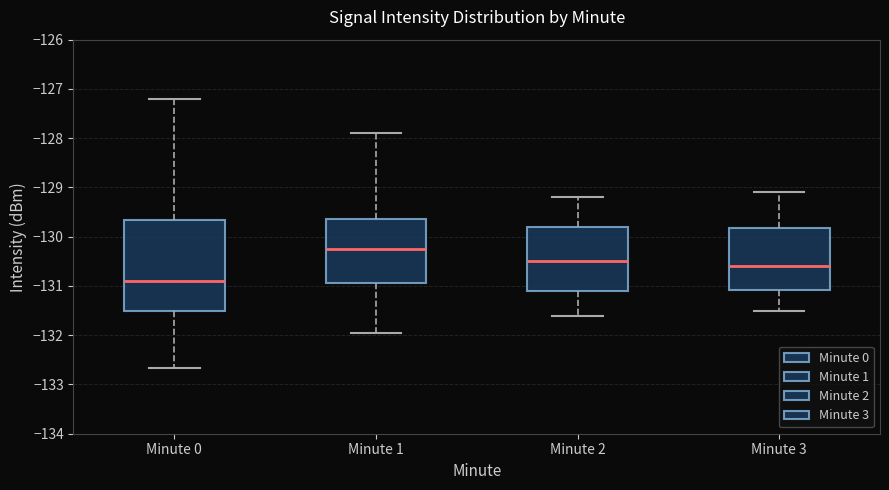

Comparing the boxes themselves (not the whiskers), which one is the tallest?

Minute 0